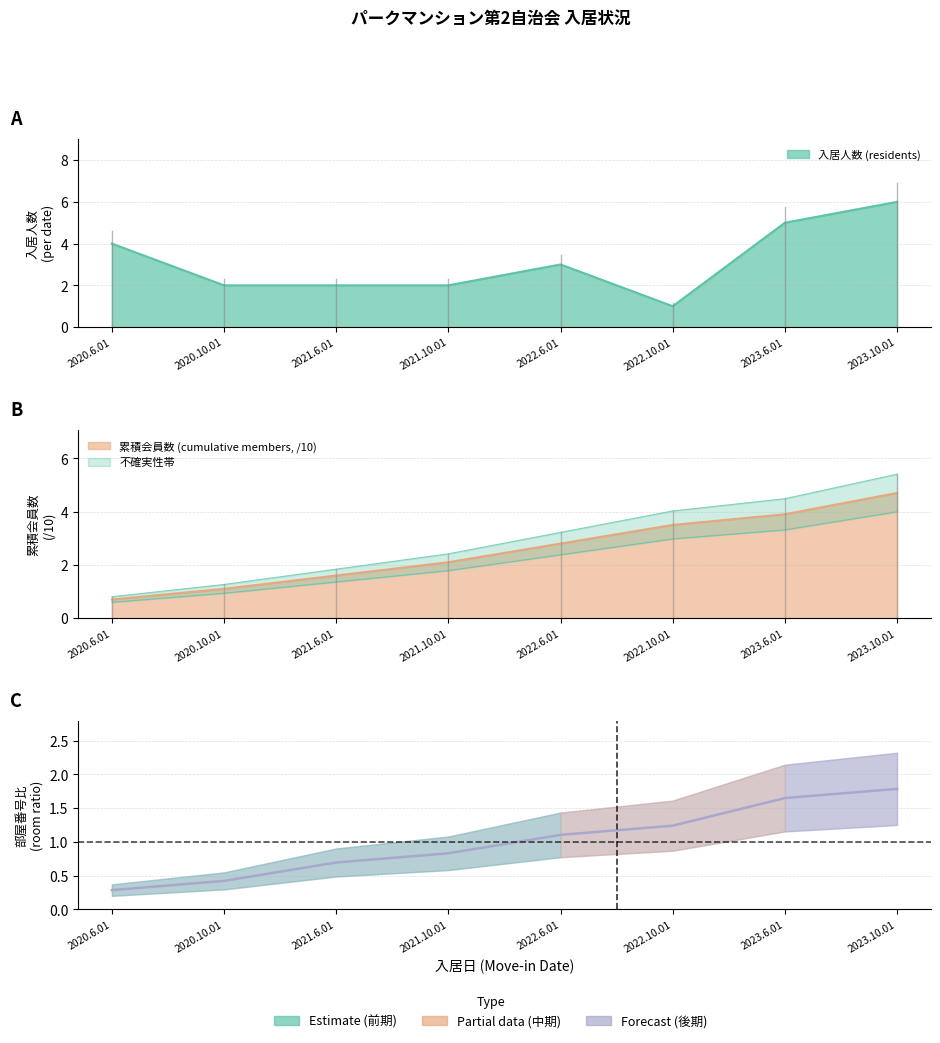

What is the value of the 累積会員数 (cumulative members) point at the 5th from the left?

2.8